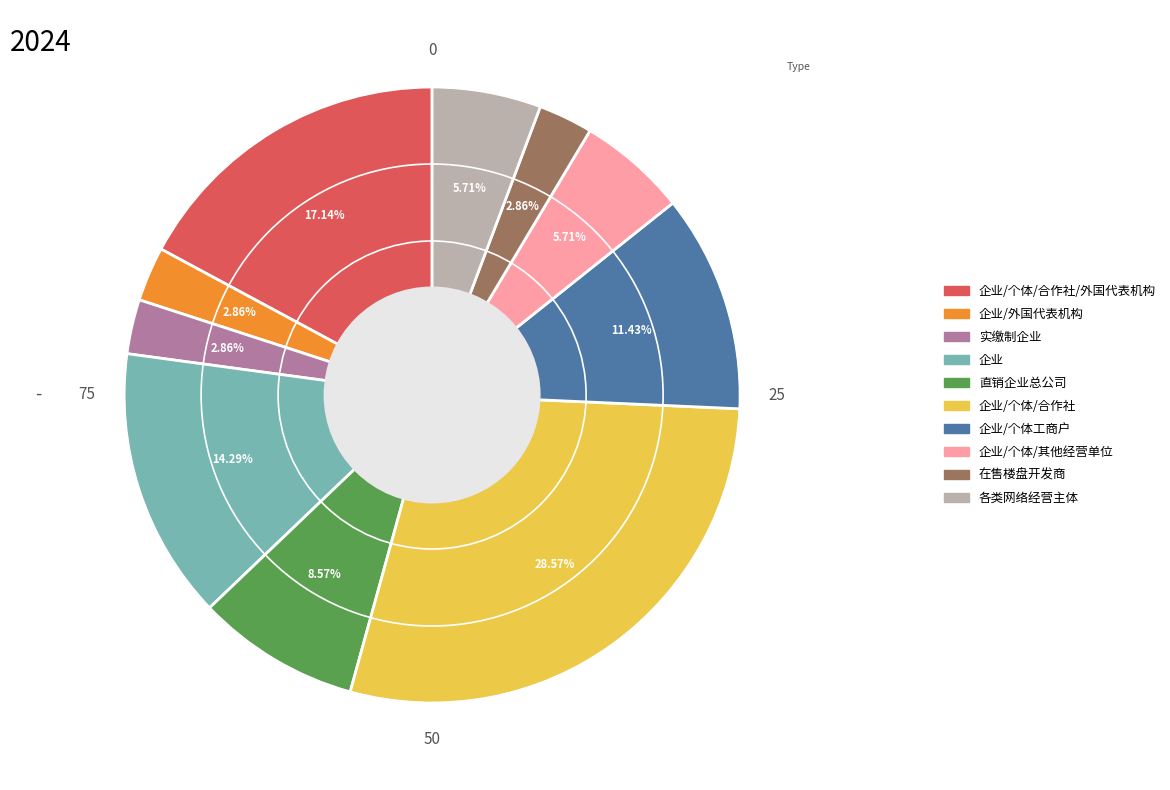

To the nearest percent, what is the average slice percentage?

10%